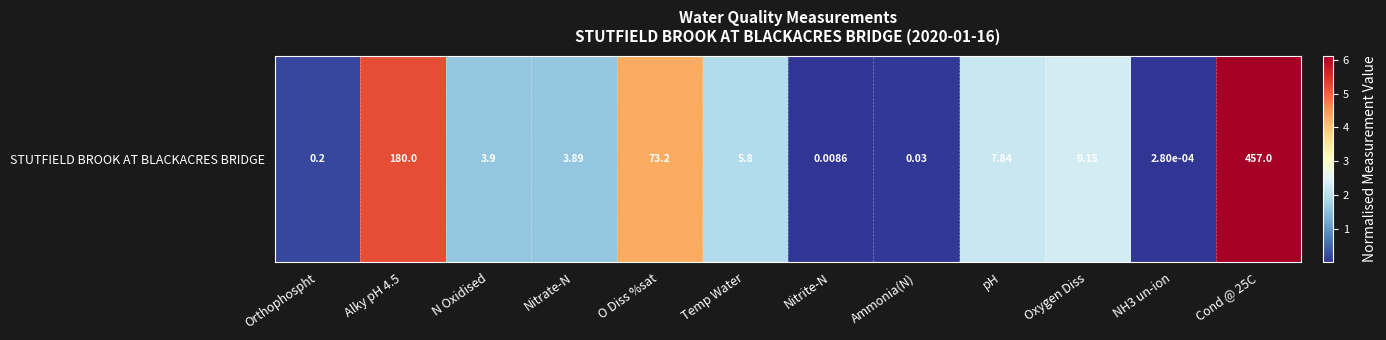

Reading left to right, extract all data points from this chart.

0.2	5.2	1.6	1.6	4.3	1.9	0.0	0.0	2.2	2.3	0.0	6.1